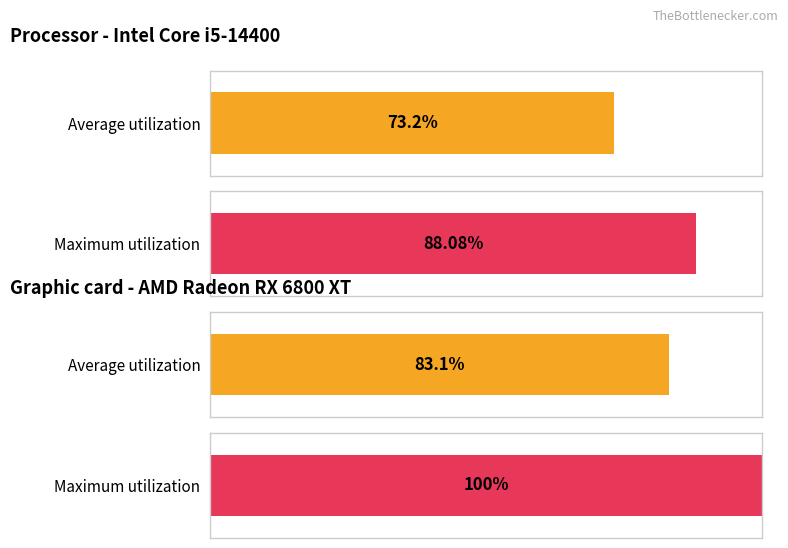

Which series has the widest spread of values?

Maximum utilization